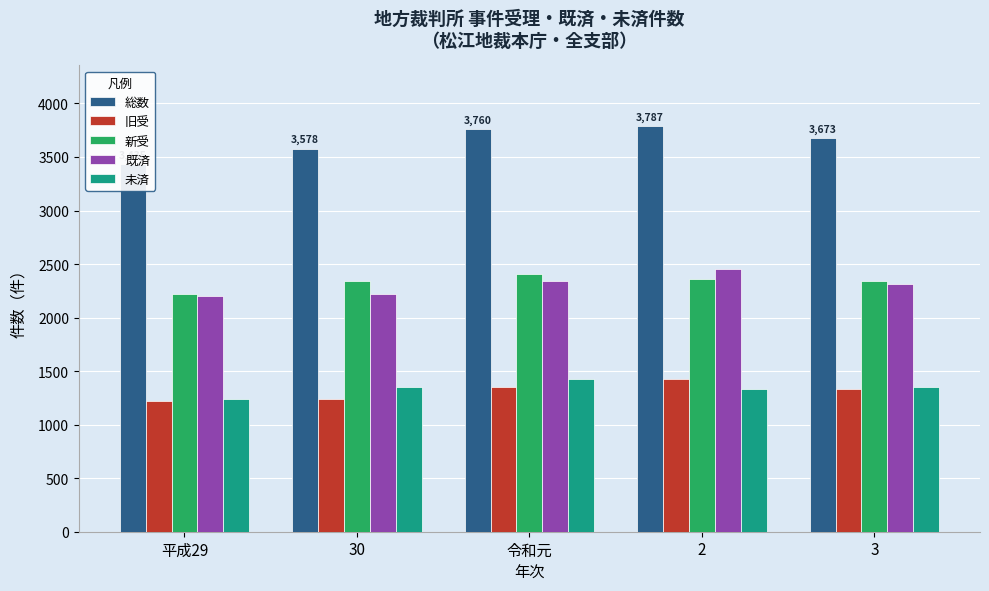

The 総数 series shows 3673 at 3. True or false?

True